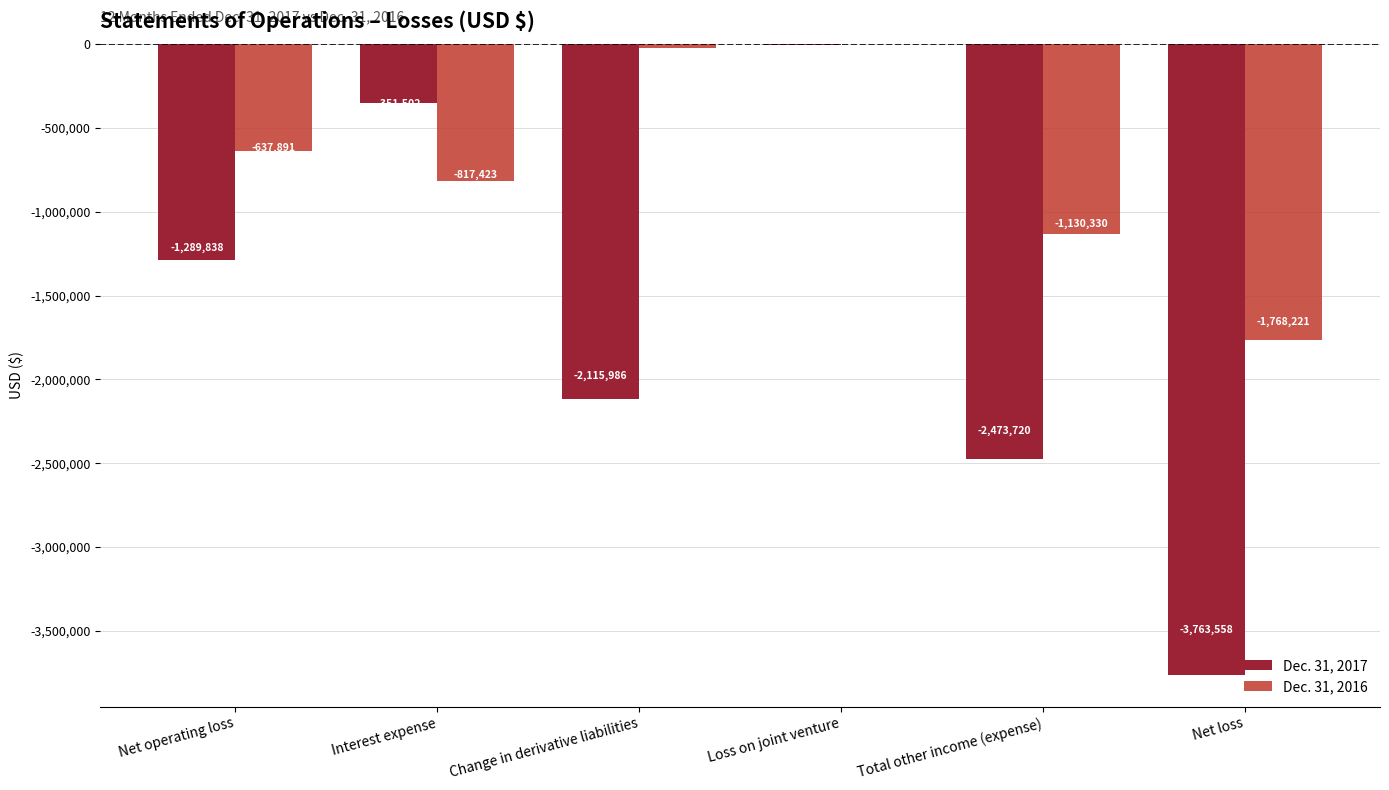

At which category is the sum across all series the highest?

Loss on joint venture